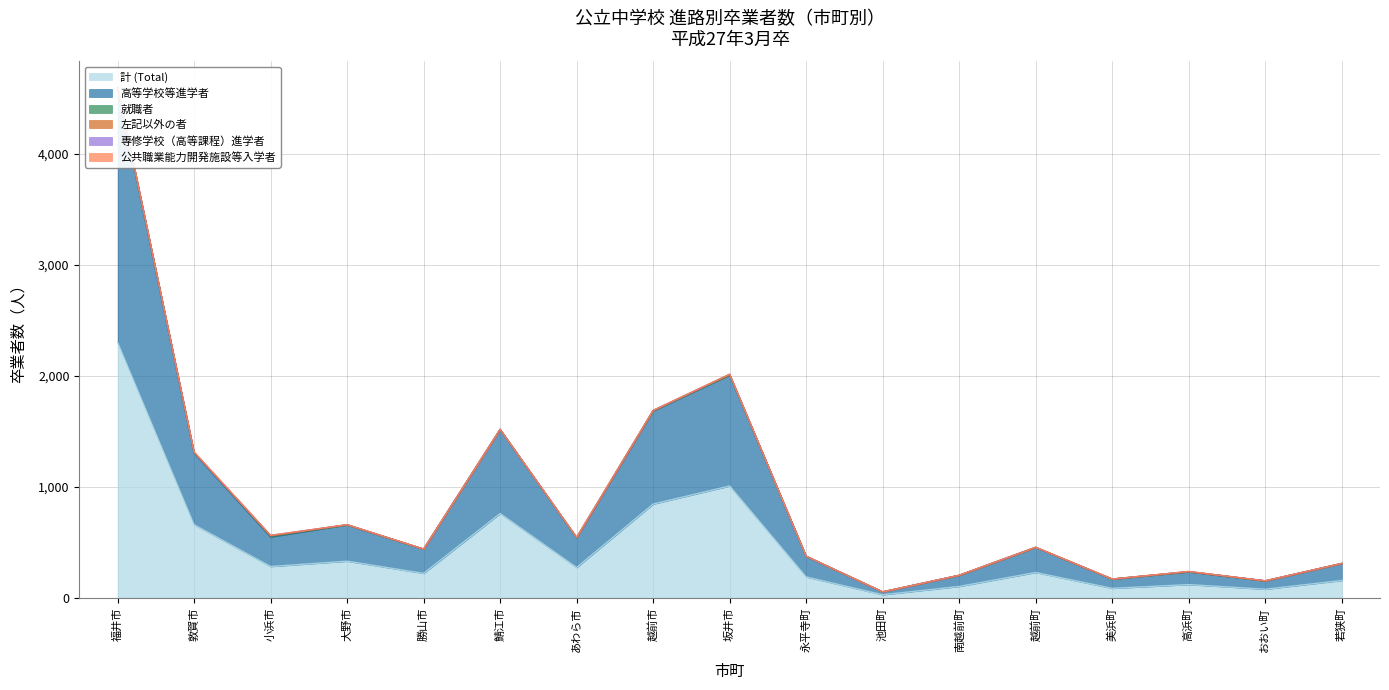

How many values in the 就職者 series exceed 0?

4